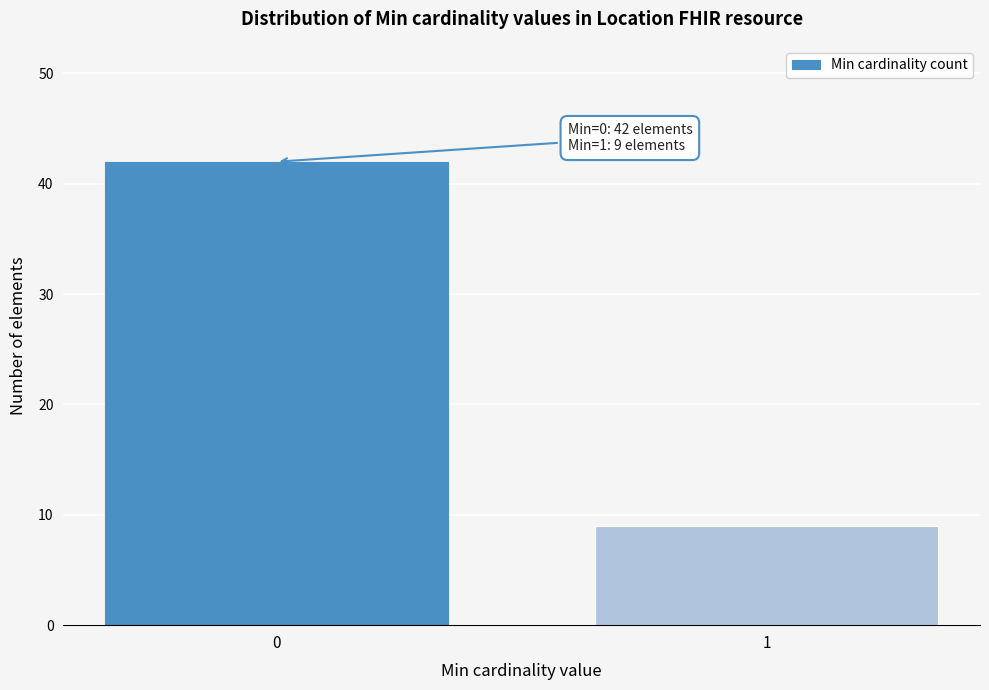

Reading left to right, what are all the values shown in this chart?

42	9